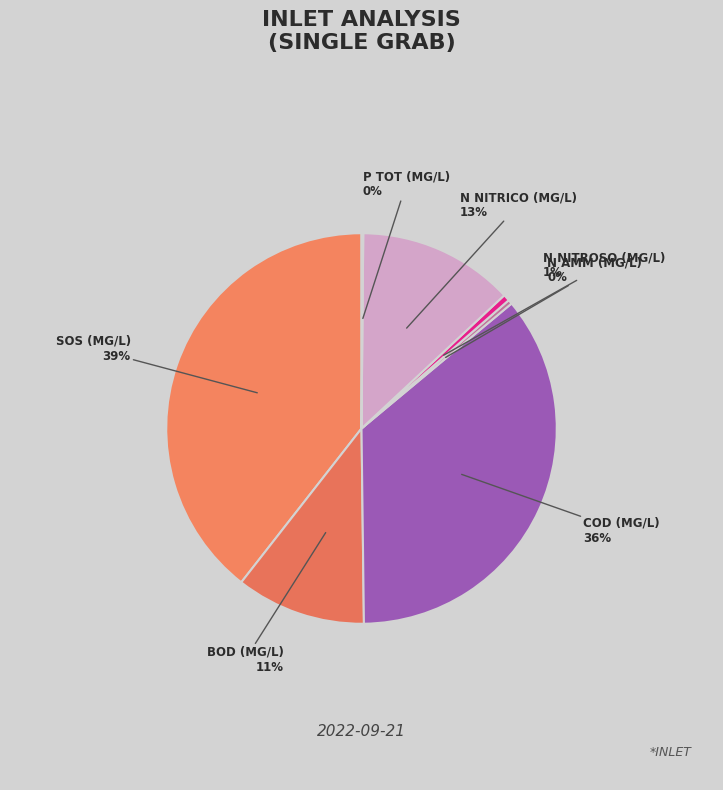

Which slice is the smallest?

P tot (mg/l)